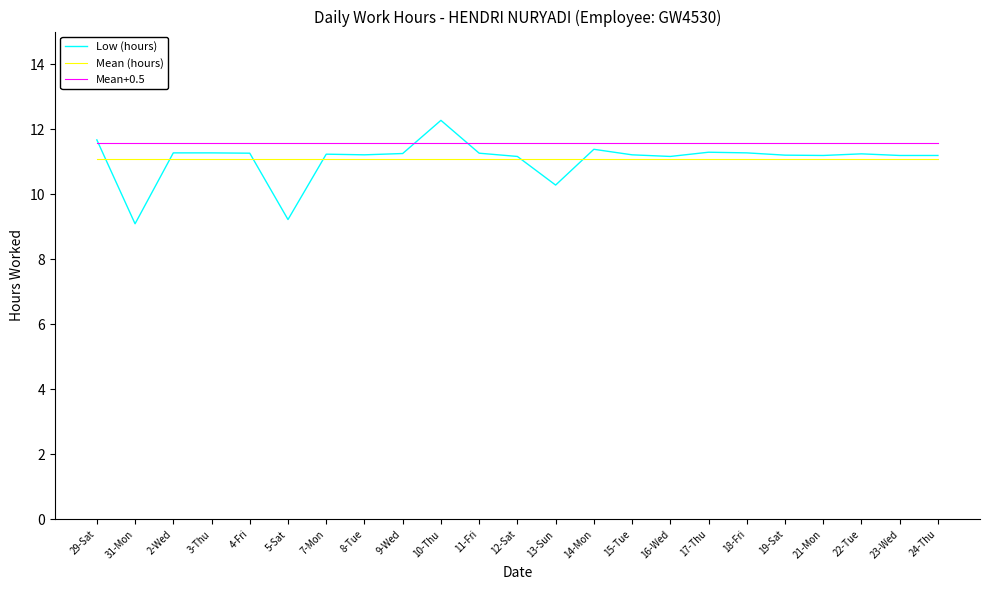

What is the approximate value of Low (hours) at 21-Mon?

11.2